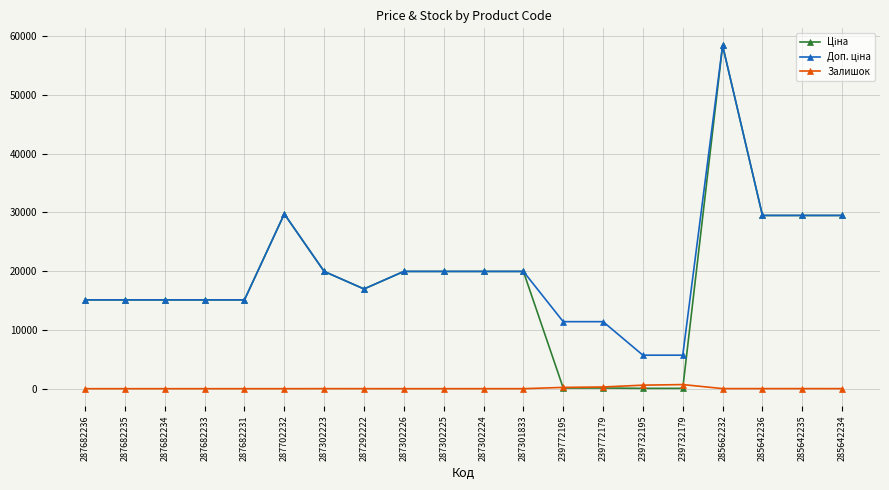

What is the spread (max minus min) of values at 287302226?

19964.2